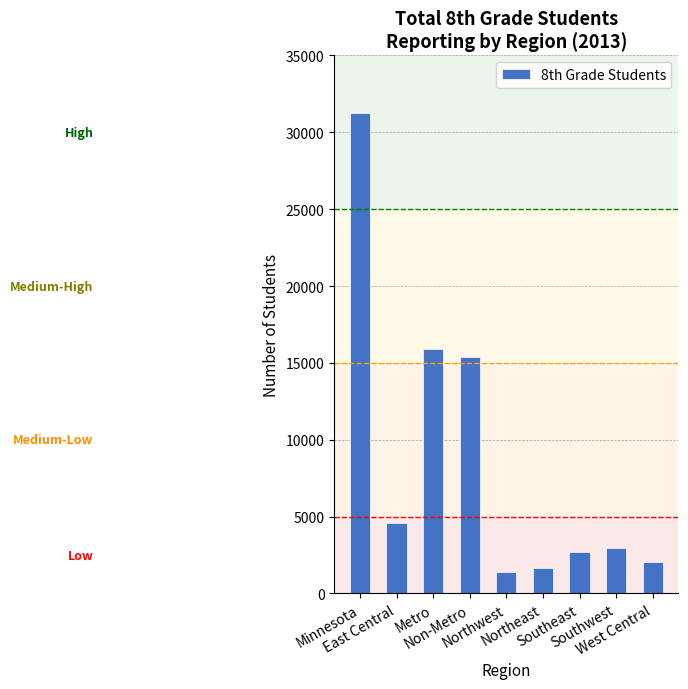

What is the value of the 6th bar from the left?

1685